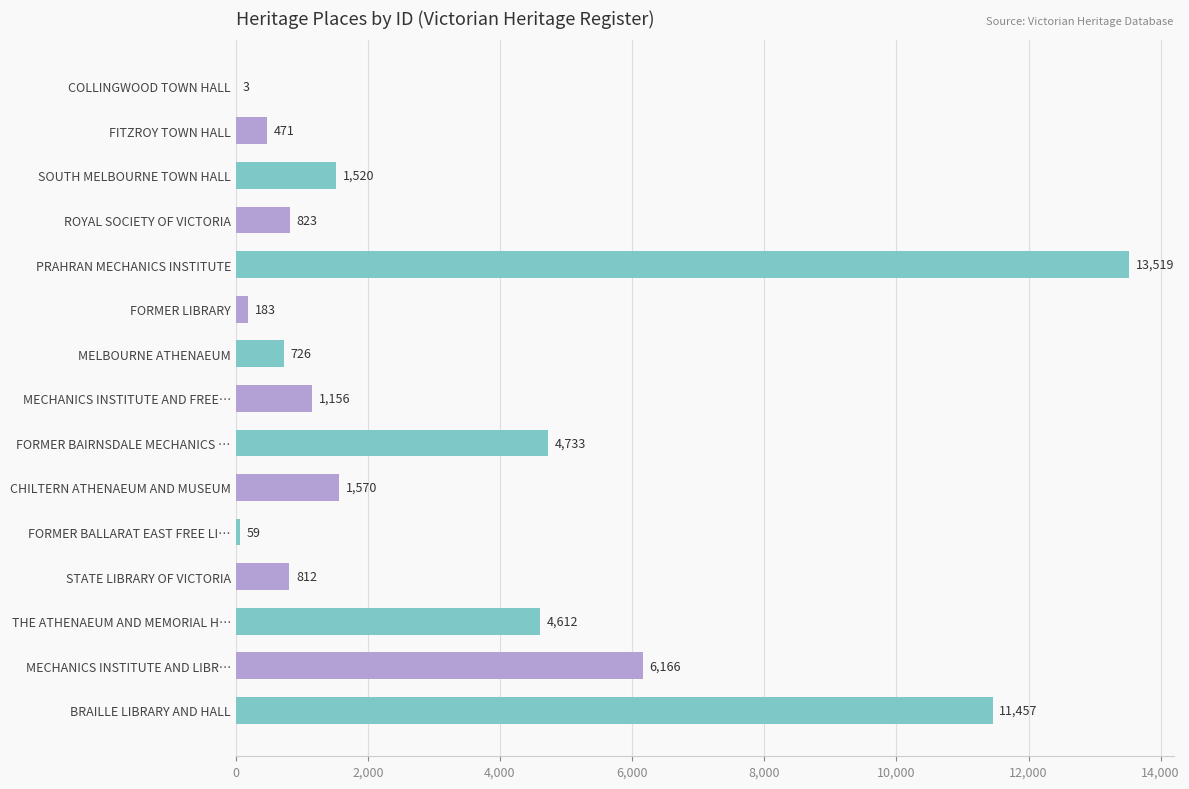

What is the sum of all values?

47810